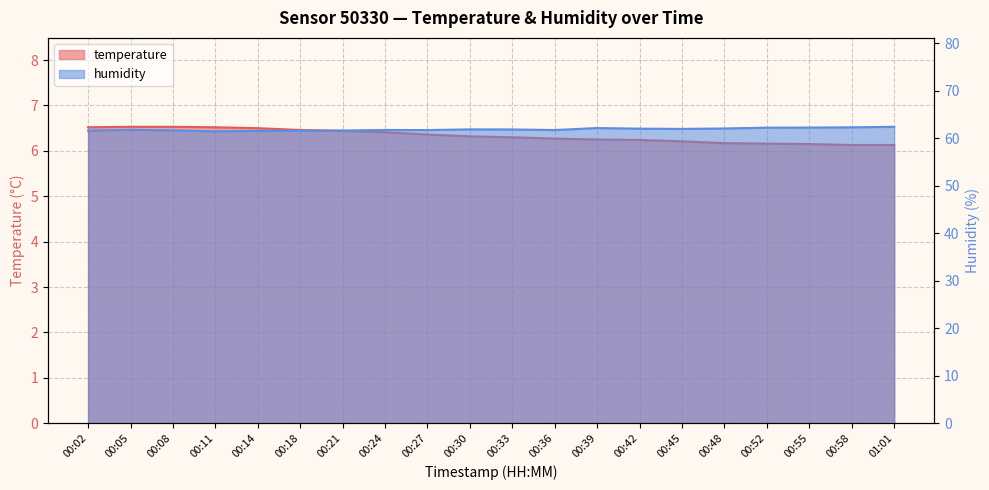

True or false: humidity and temperature cross at least once.

False